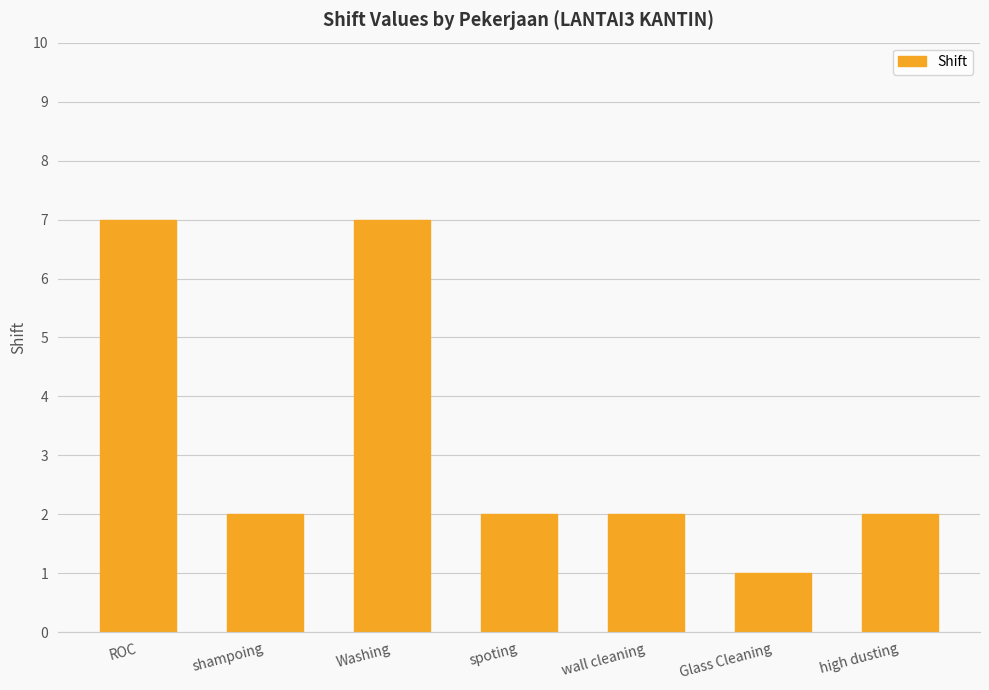

Read the value at spoting.

2